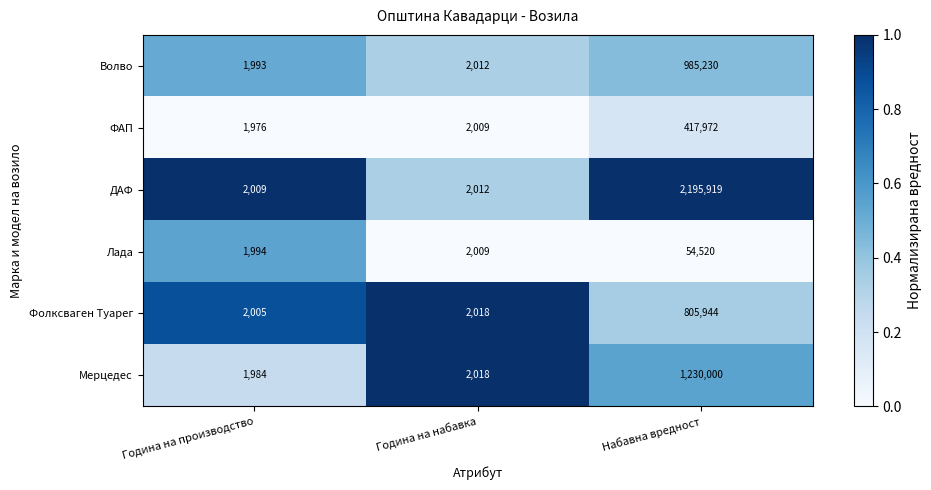

Rank the series by their maximum value, from highest to lowest.

ДАФ, Мерцедес, Волво, Фолксваген Туарег, ФАП, Лада